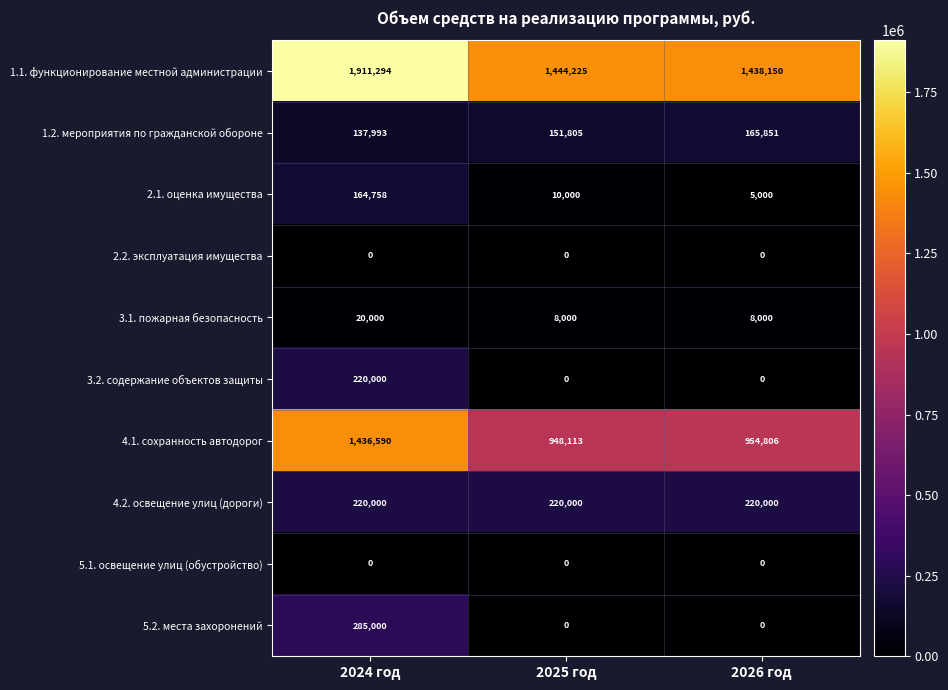

At how many categories does at least one series exceed 1193507?

3